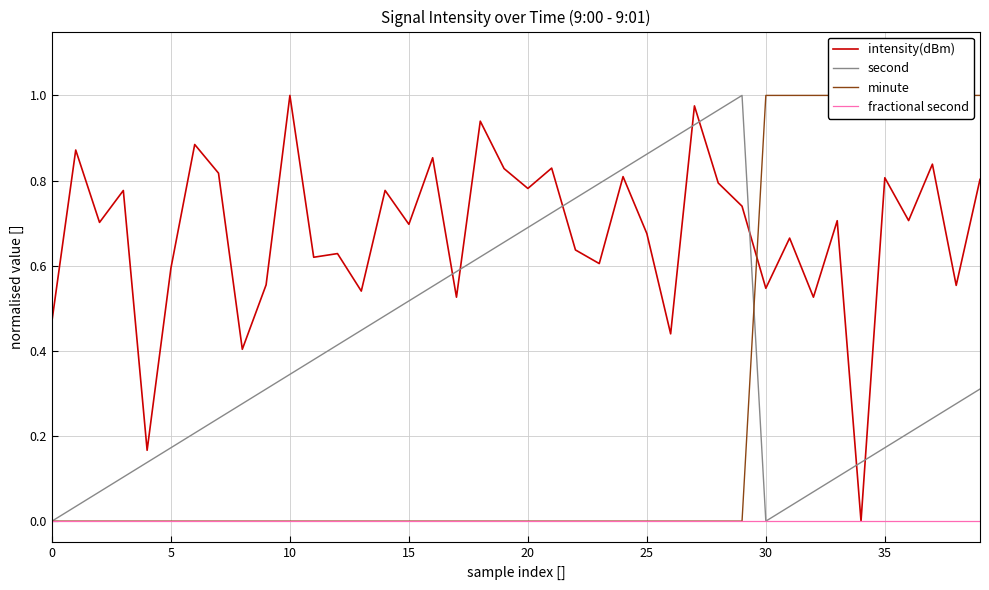

Is this an area chart (filled region under the line)?

No